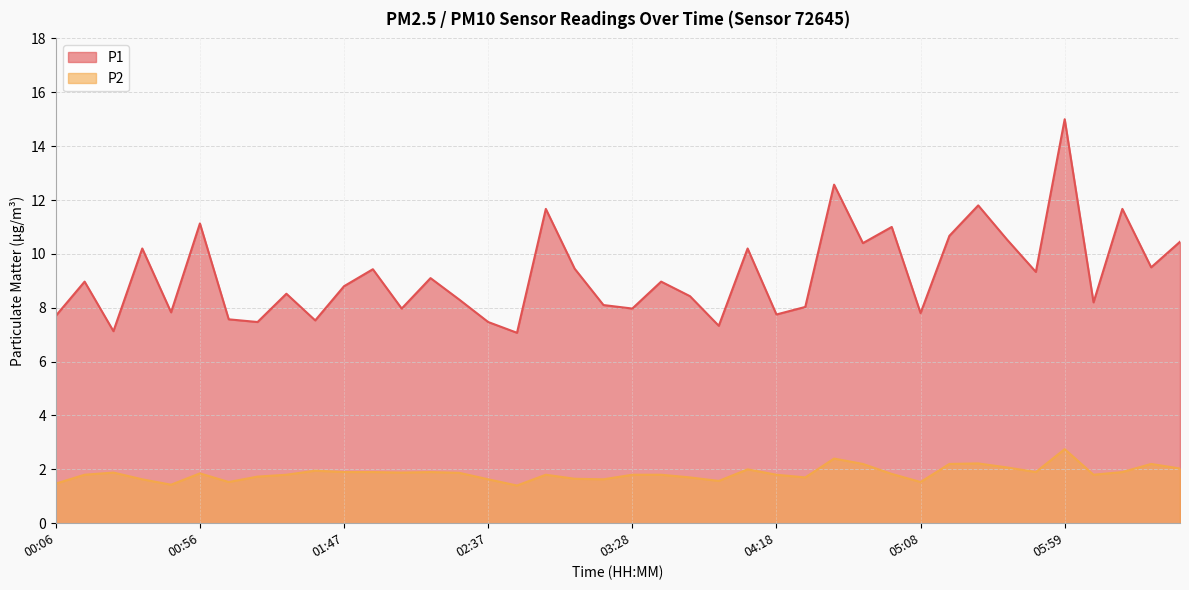

At which category does P1 reach its first local peak?

00:16